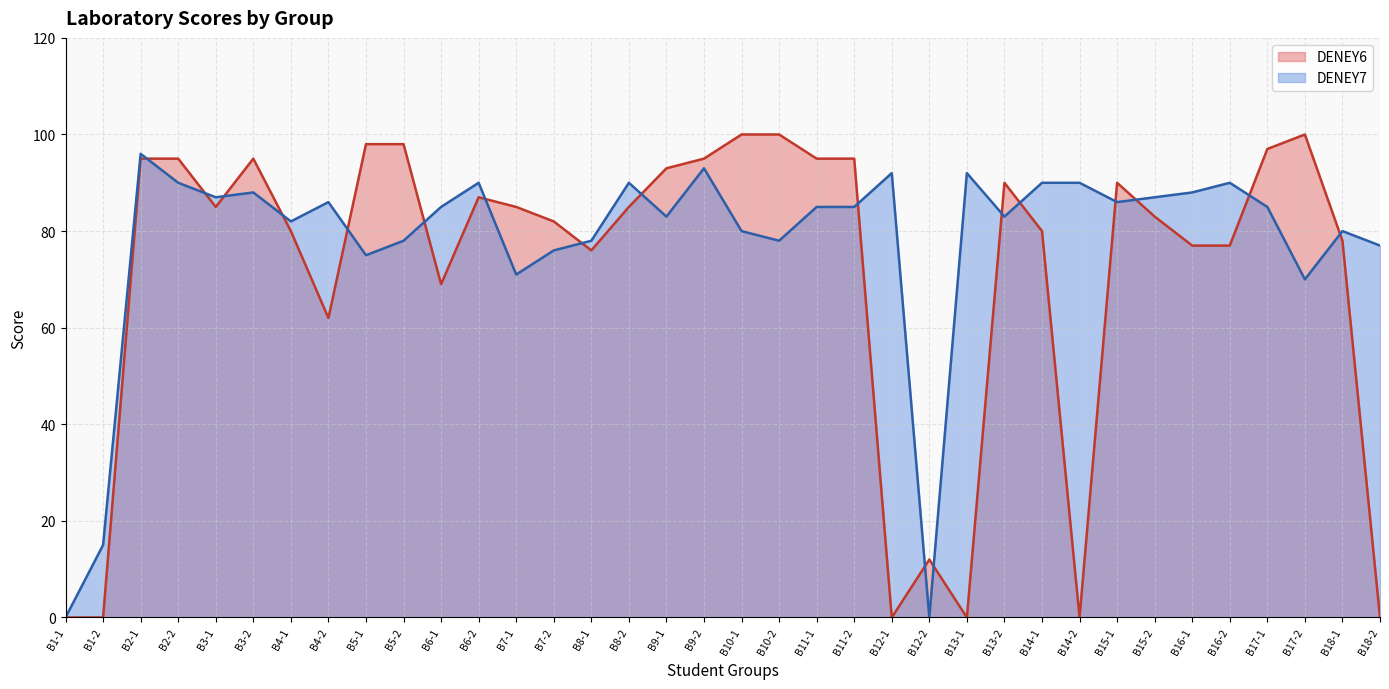

After their last crossing, which series has the higher values: DENEY6 or DENEY7?

DENEY7